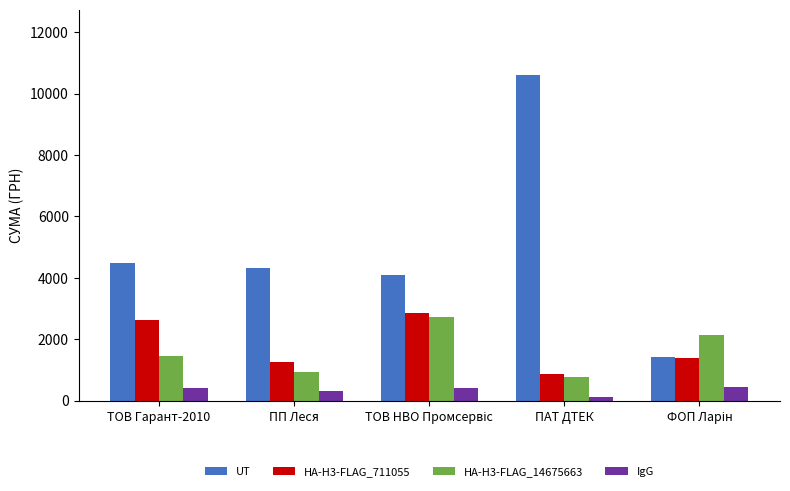

The IgG series shows 399.0 at ТОВ Гарант-2010. True or false?

True